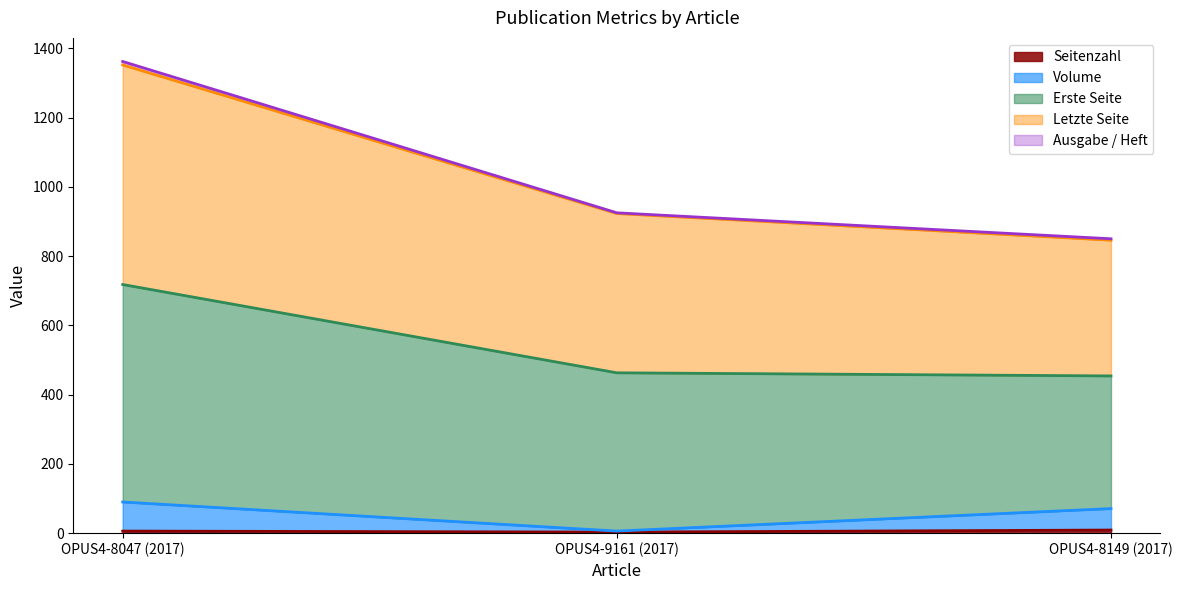

What is the label of the 2nd point from the left?

OPUS4-9161 (2017)